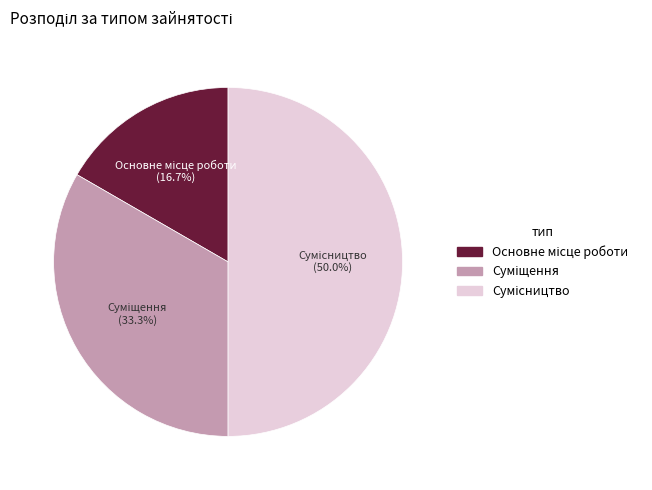

Count the number of slices in the pie.

3